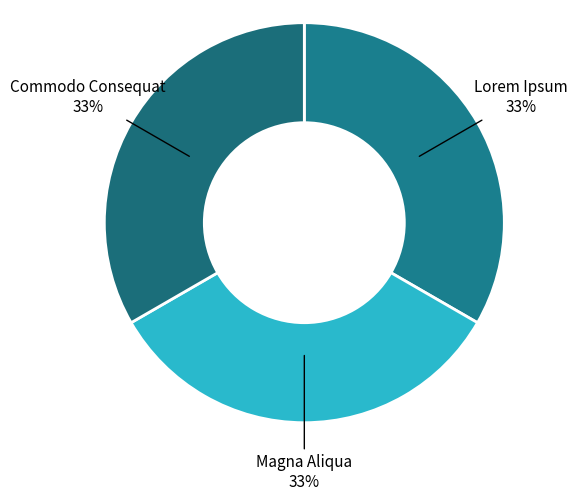

How many segments does this pie chart have?

3